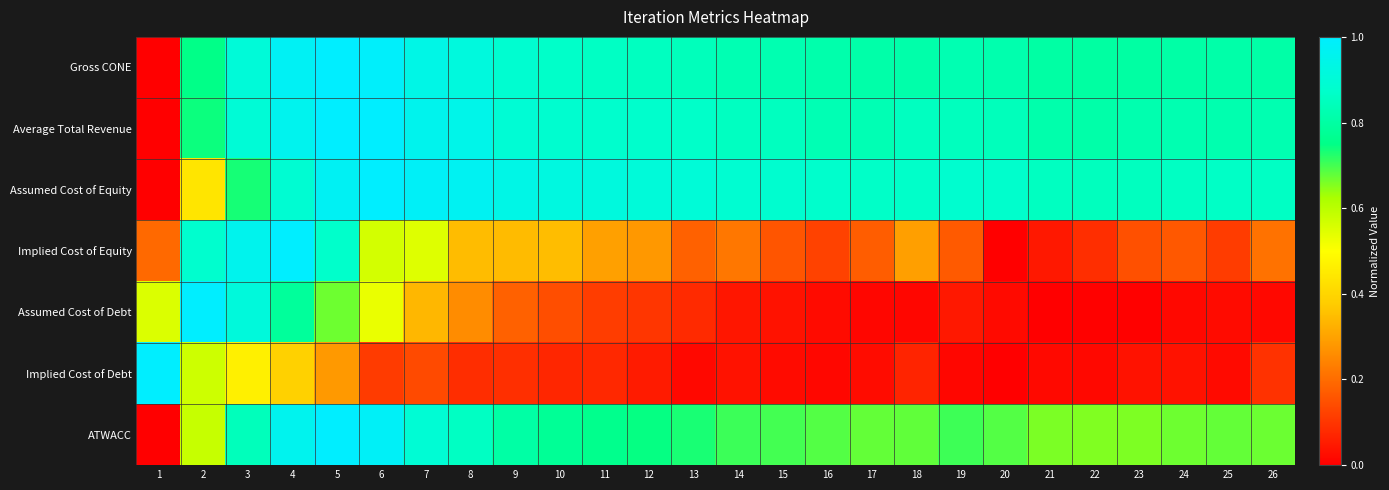

Reading left to right, what are all the values shown in this chart?

Gross CONE: 1=0.0	2=0.8	3=0.9	4=1.0	5=1.0	6=1.0	7=0.9	8=0.9	9=0.9	10=0.9	11=0.9	12=0.9	13=0.8	14=0.8	15=0.8	16=0.8	17=0.8	18=0.8	19=0.8	20=0.8	21=0.8	22=0.8	23=0.8	24=0.8	25=0.8	26=0.8
Average Total Revenue: 1=0.0	2=0.7	3=0.9	4=1.0	5=1.0	6=1.0	7=1.0	8=0.9	9=0.9	10=0.9	11=0.9	12=0.9	13=0.9	14=0.9	15=0.9	16=0.8	17=0.8	18=0.9	19=0.8	20=0.8	21=0.8	22=0.8	23=0.8	24=0.8	25=0.8	26=0.8
Assumed Cost of Equity: 1=0.0	2=0.4	3=0.7	4=0.9	5=1.0	6=1.0	7=1.0	8=1.0	9=0.9	10=0.9	11=0.9	12=0.9	13=0.9	14=0.9	15=0.9	16=0.9	17=0.9	18=0.9	19=0.9	20=0.9	21=0.9	22=0.8	23=0.9	24=0.9	25=0.9	26=0.9
Implied Cost of Equity: 1=0.2	2=0.9	3=1.0	4=1.0	5=0.9	6=0.6	7=0.5	8=0.3	9=0.3	10=0.3	11=0.3	12=0.3	13=0.2	14=0.2	15=0.2	16=0.1	17=0.2	18=0.3	19=0.2	20=0.0	21=0.0	22=0.1	23=0.1	24=0.2	25=0.1	26=0.2
Assumed Cost of Debt: 1=0.6	2=1.0	3=0.9	4=0.8	5=0.7	6=0.5	7=0.3	8=0.3	9=0.2	10=0.1	11=0.1	12=0.1	13=0.1	14=0.0	15=0.0	16=0.0	17=0.0	18=0.0	19=0.0	20=0.0	21=0.0	22=0.0	23=0.0	24=0.0	25=0.0	26=0.0
Implied Cost of Debt: 1=1.0	2=0.6	3=0.5	4=0.4	5=0.3	6=0.1	7=0.1	8=0.1	9=0.1	10=0.1	11=0.1	12=0.1	13=0.0	14=0.0	15=0.0	16=0.0	17=0.0	18=0.1	19=0.0	20=0.0	21=0.0	22=0.0	23=0.0	24=0.0	25=0.0	26=0.1
ATWACC: 1=0.0	2=0.6	3=0.8	4=1.0	5=1.0	6=1.0	7=0.9	8=0.9	9=0.8	10=0.8	11=0.8	12=0.7	13=0.7	14=0.7	15=0.7	16=0.7	17=0.7	18=0.7	19=0.7	20=0.7	21=0.7	22=0.7	23=0.7	24=0.7	25=0.7	26=0.7